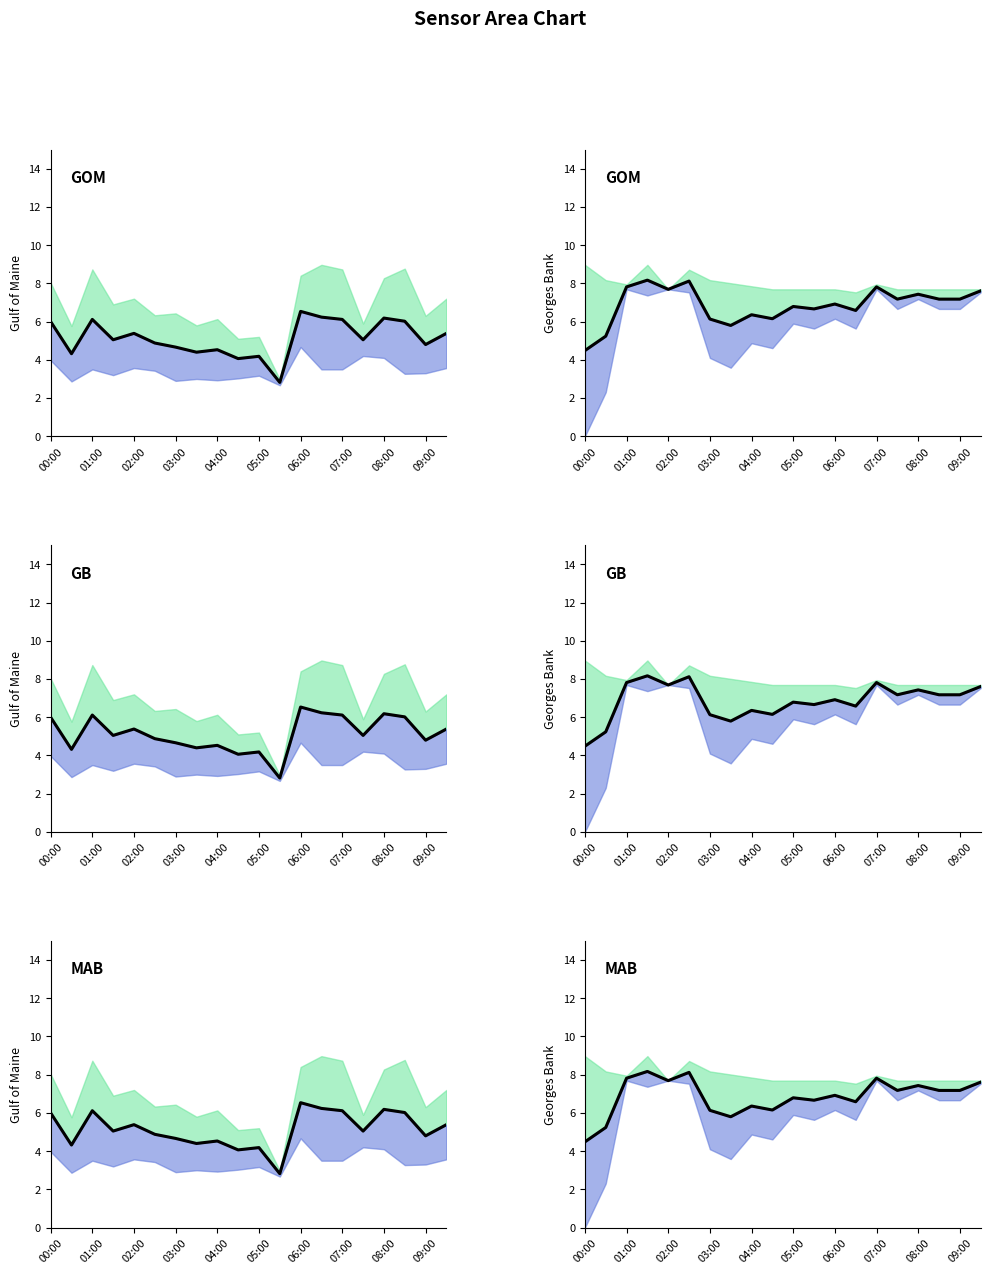

How many values are below 7?

10